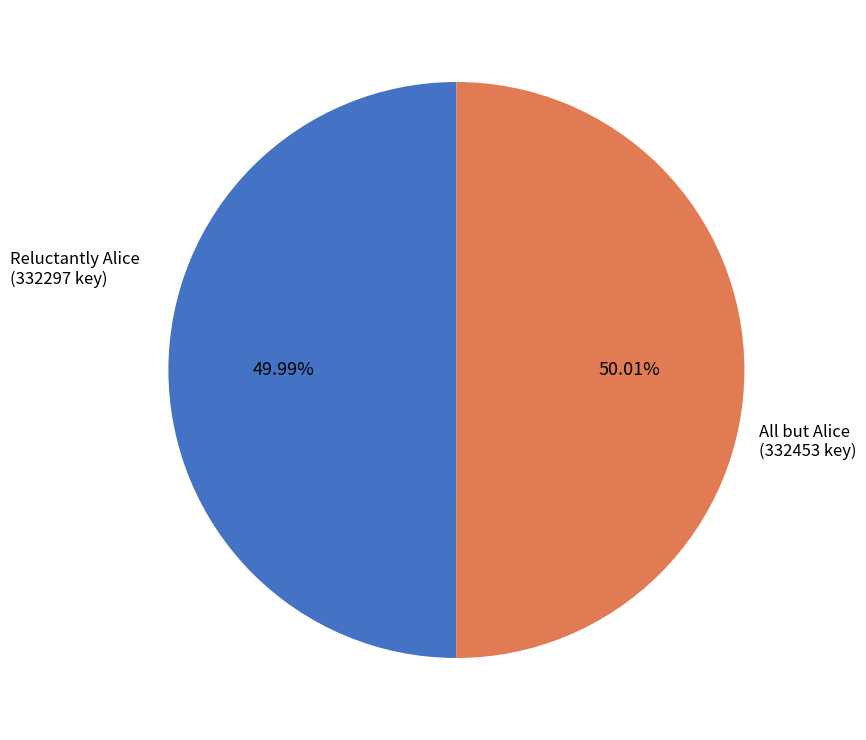

Approximately how many times larger is the value at Reluctantly Alice compared to All but Alice?

1.0